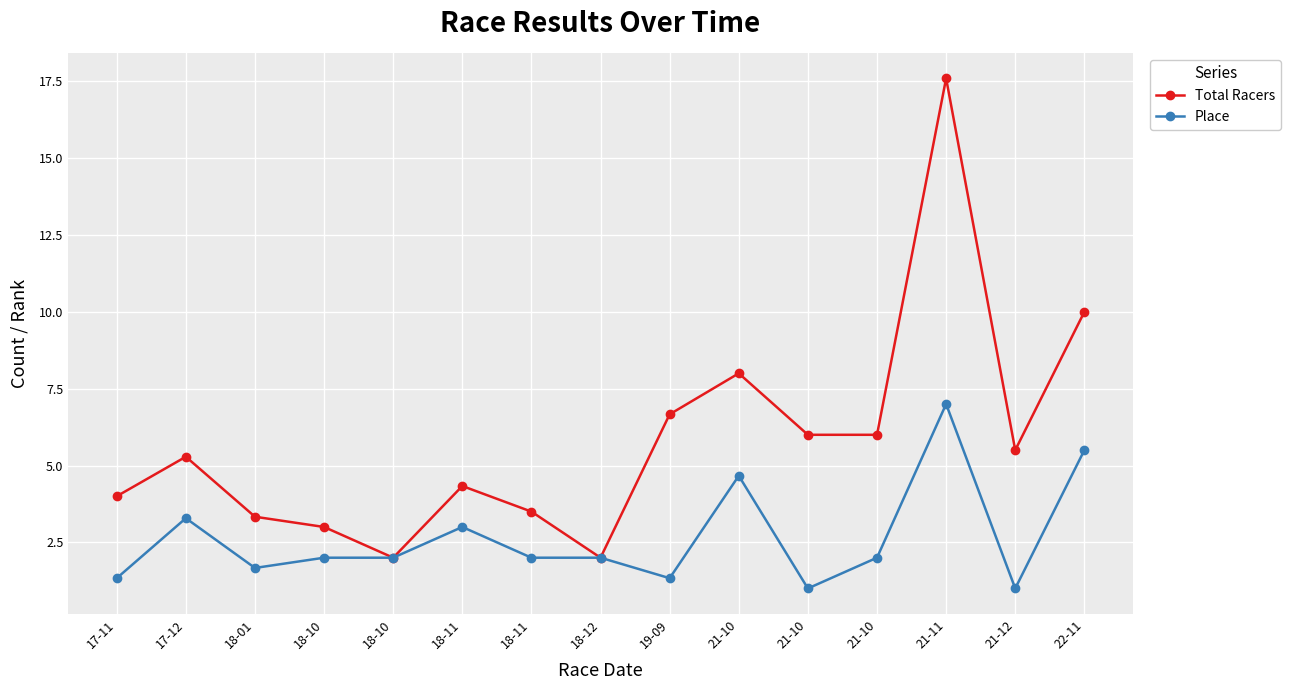

List the series in order of their peak value, highest first.

Total Racers, Place